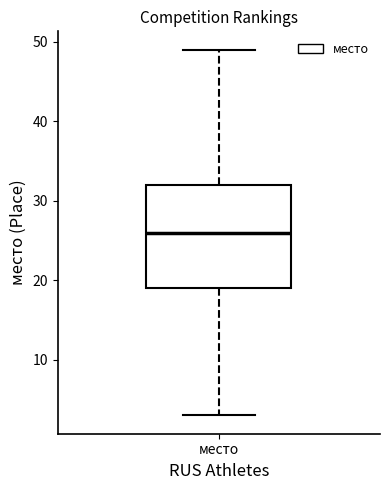

Where does the upper whisker of the box for место end on the y-axis? The values are not printed on the chart, so give them approximately, as read against the axis.

49